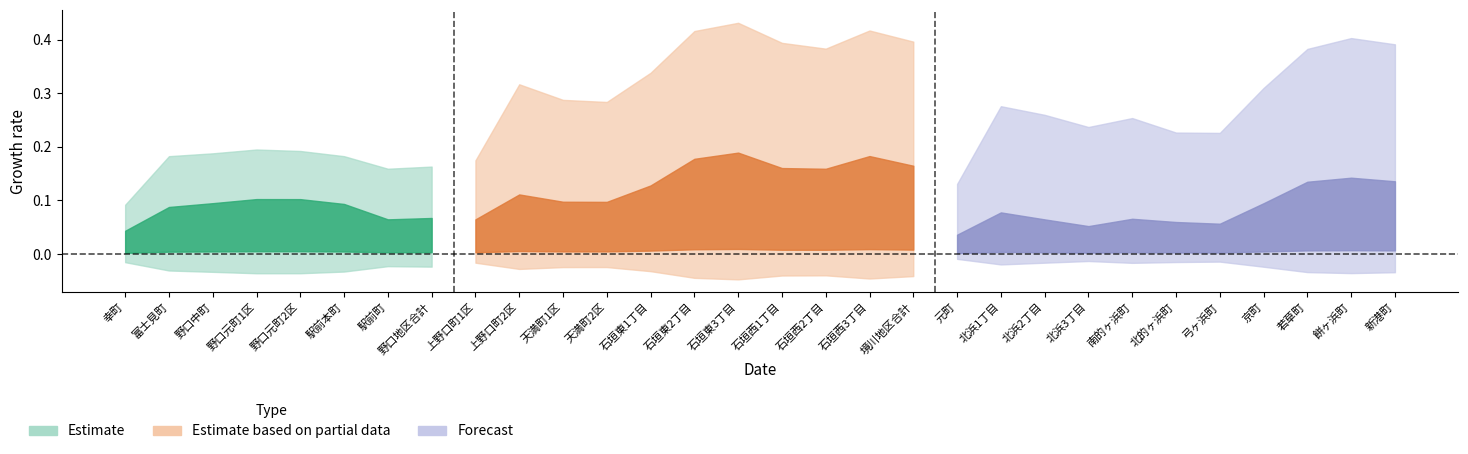

At how many categories does at least one series exceed 0?

30